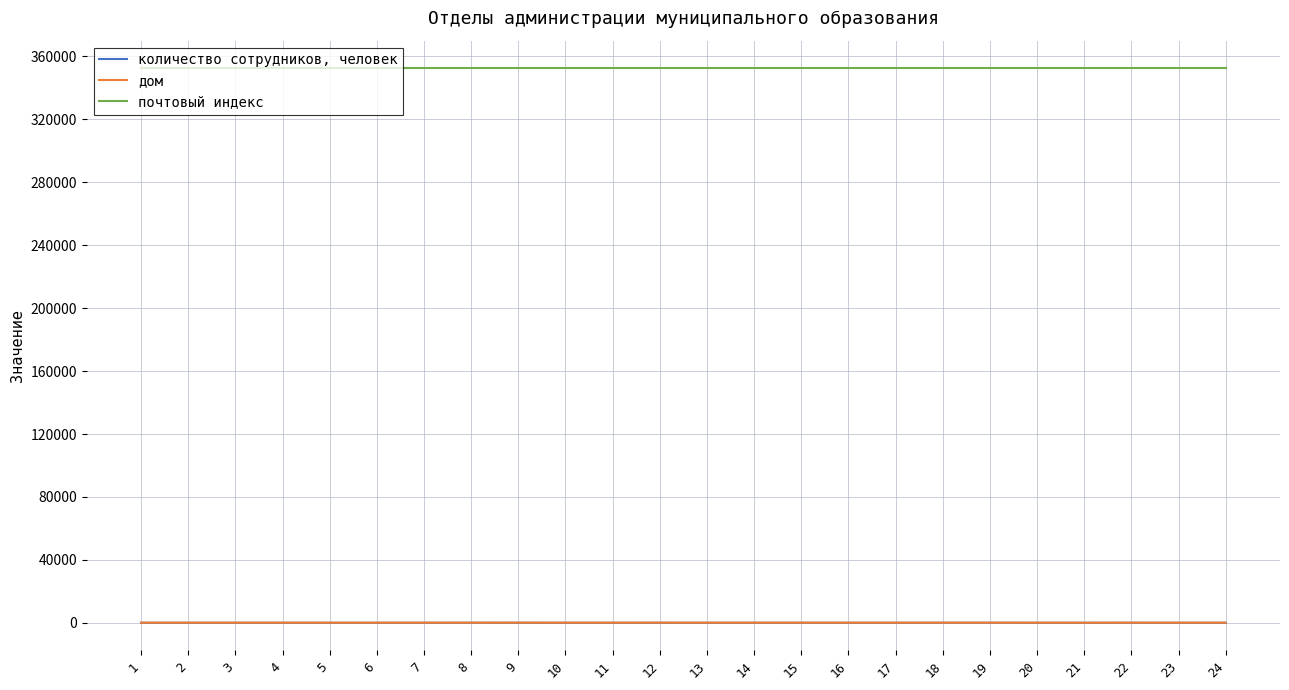

What is the sum of all дом values?

750